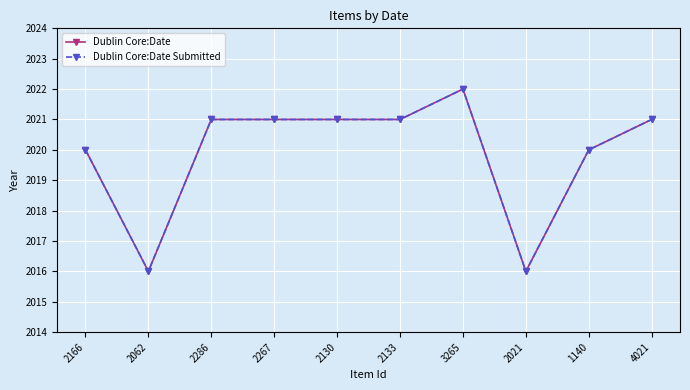

Is this an area chart (filled region under the line)?

No